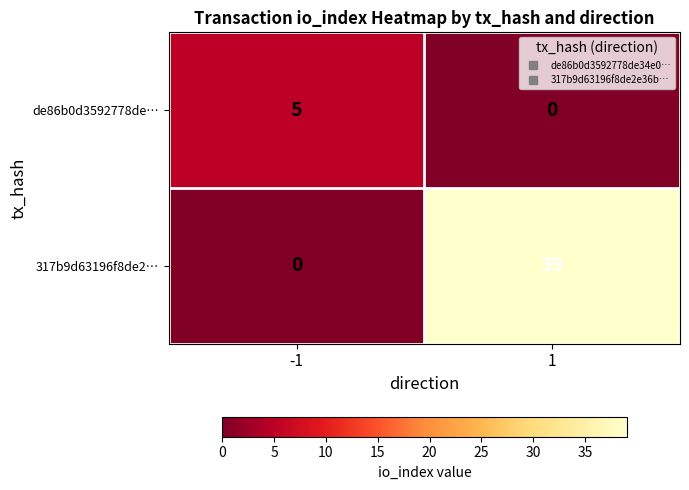

Reading left to right, transcribe all the data shown in this chart.

de86b0d3592778de…: -1=5	1=0
317b9d63196f8de2…: -1=0	1=39